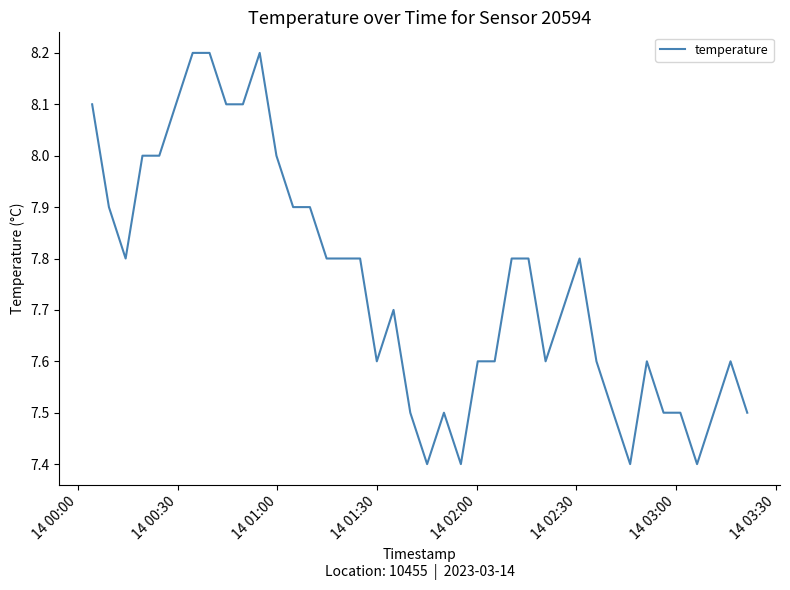

What is the difference between the maximum and minimum values?

0.8